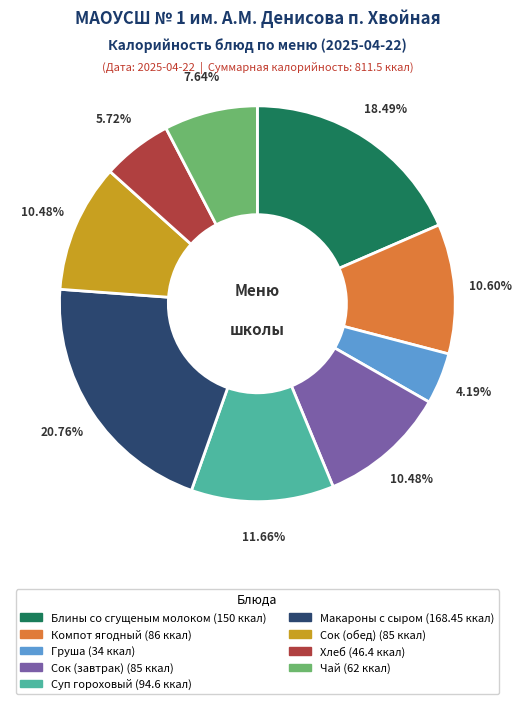

True or false: Хлеб accounts for 16% of the total.

False